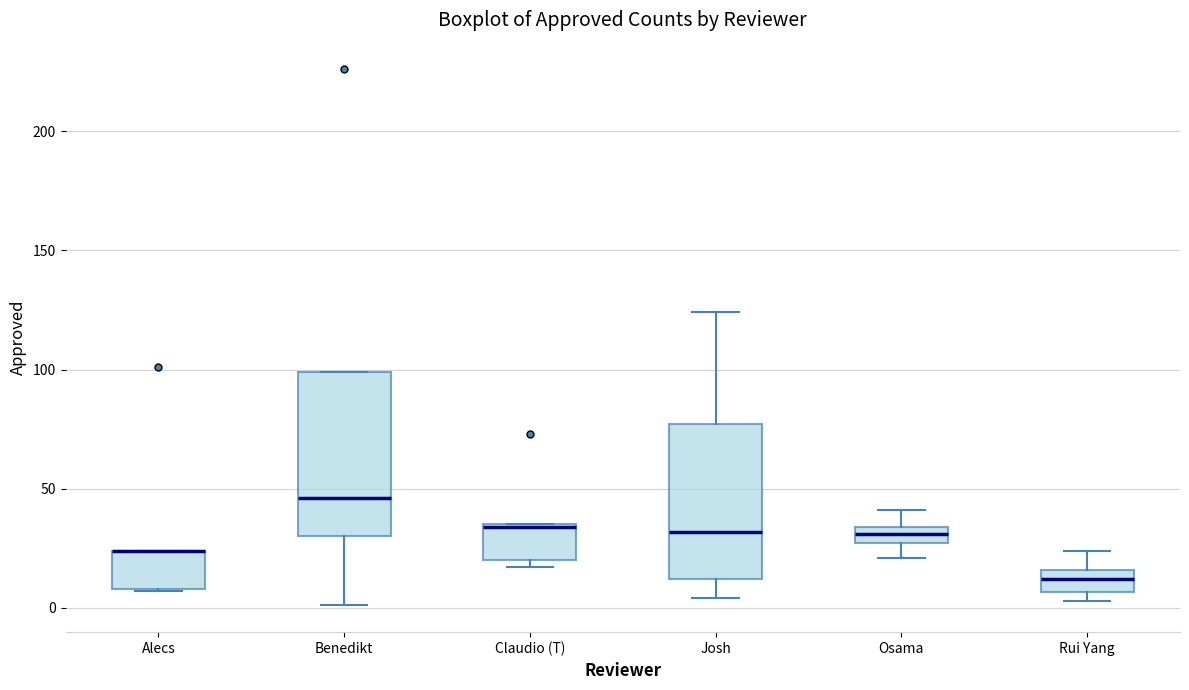

Where is the lower edge of the box for Osama on the y-axis? The values are not printed on the chart, so give them approximately, as read against the axis.

25